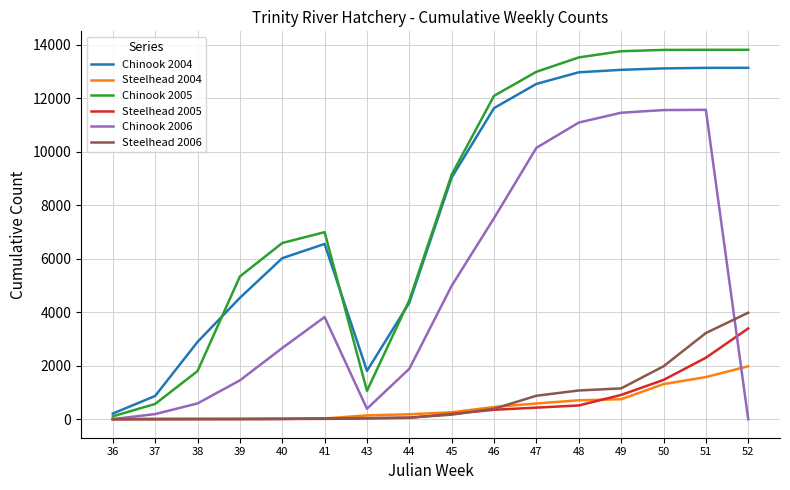

In Chinook 2006, how many points are higher than both neighbors (excluding endpoints)?

2